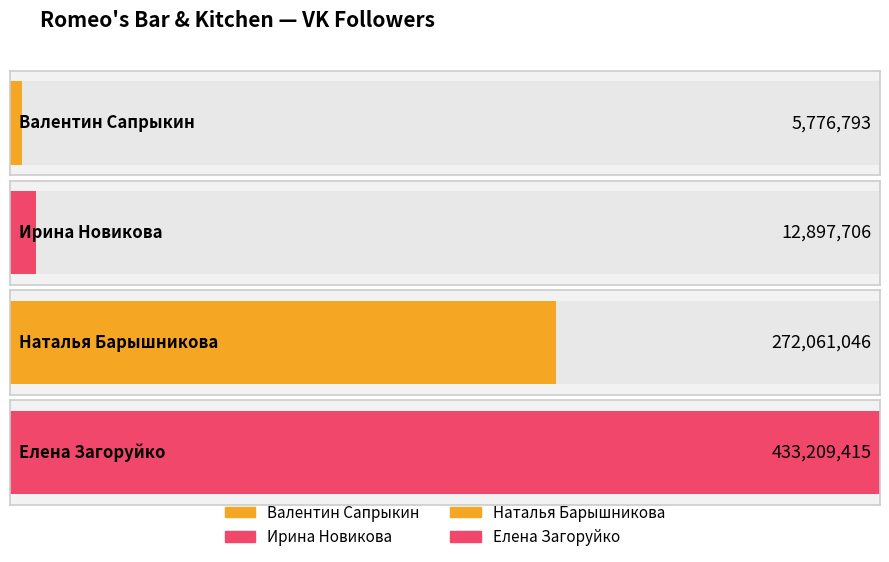

Reading left to right, what are all the values shown in this chart?

5776793	12897706	272061046	433209415